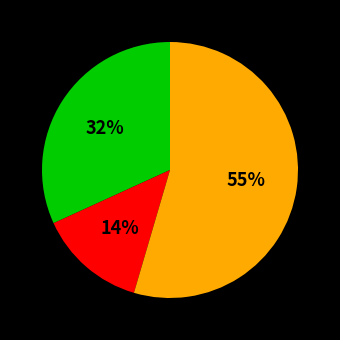

Is there any slice that represents more than half of the pie?

Yes